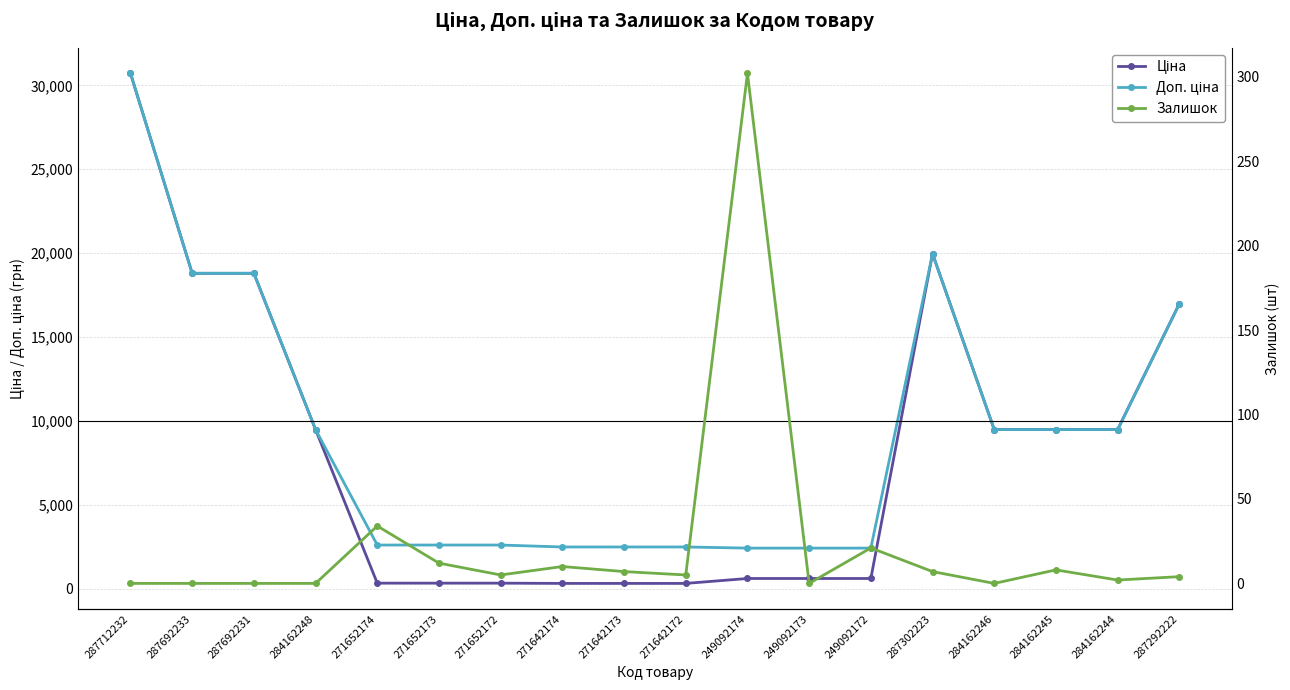

At which label does Доп. ціна reach its minimum?

249092174